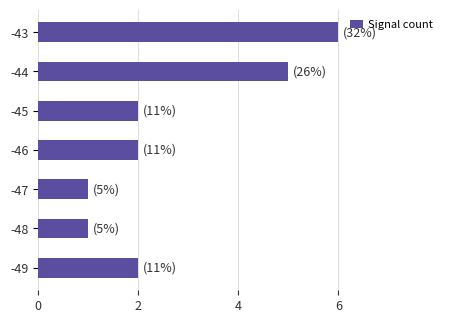

How many data points does each series have?

7